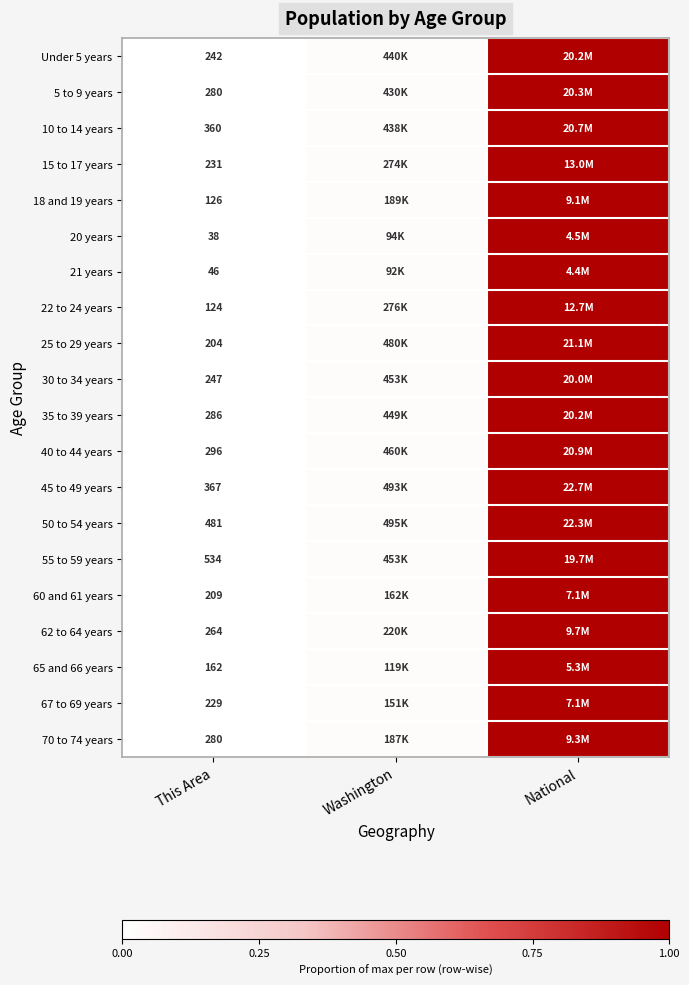

Is the value of 65 and 66 years at This Area greater than the value of 67 to 69 years at This Area?

No